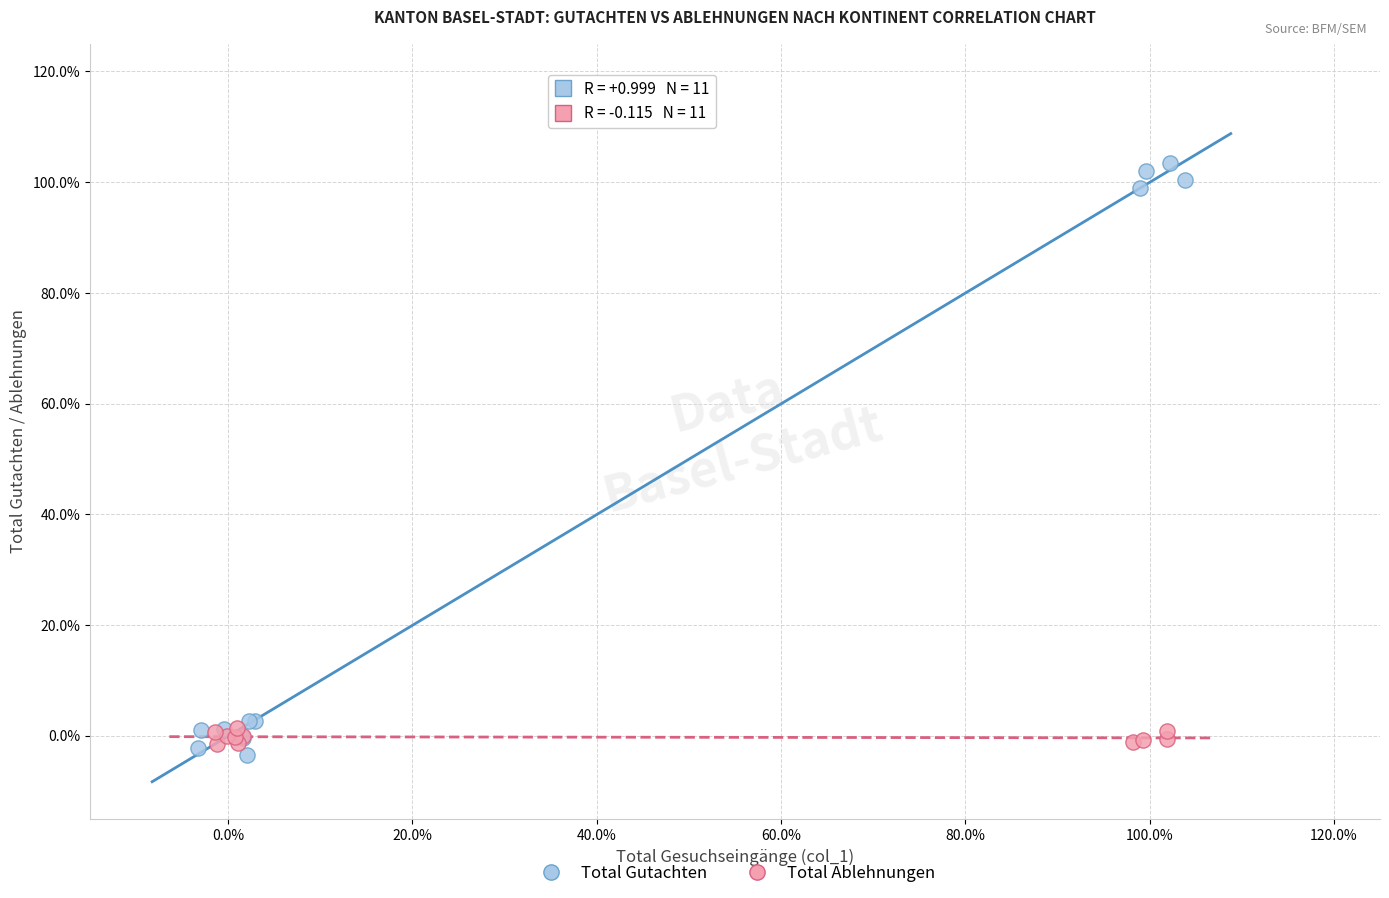

Which series contains the highest Y value?

Total Gutachten